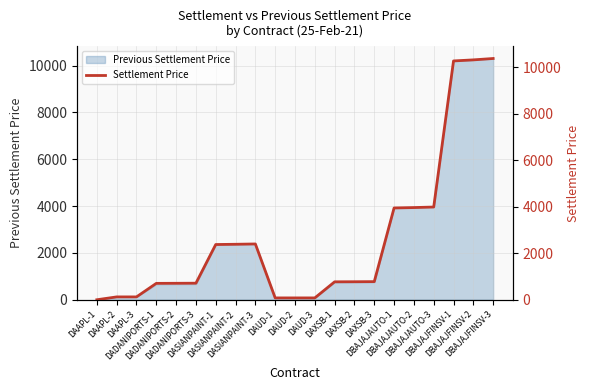

Reading left to right, extract all data points from this chart.

0.0	122.4	122.4	704.3	707.5	711.5	2373.8	2384.3	2398.1	79.0	79.0	79.1	770.6	774.1	778.5	3944.8	3962.3	3985.2	10264.5	10310.1	10369.6